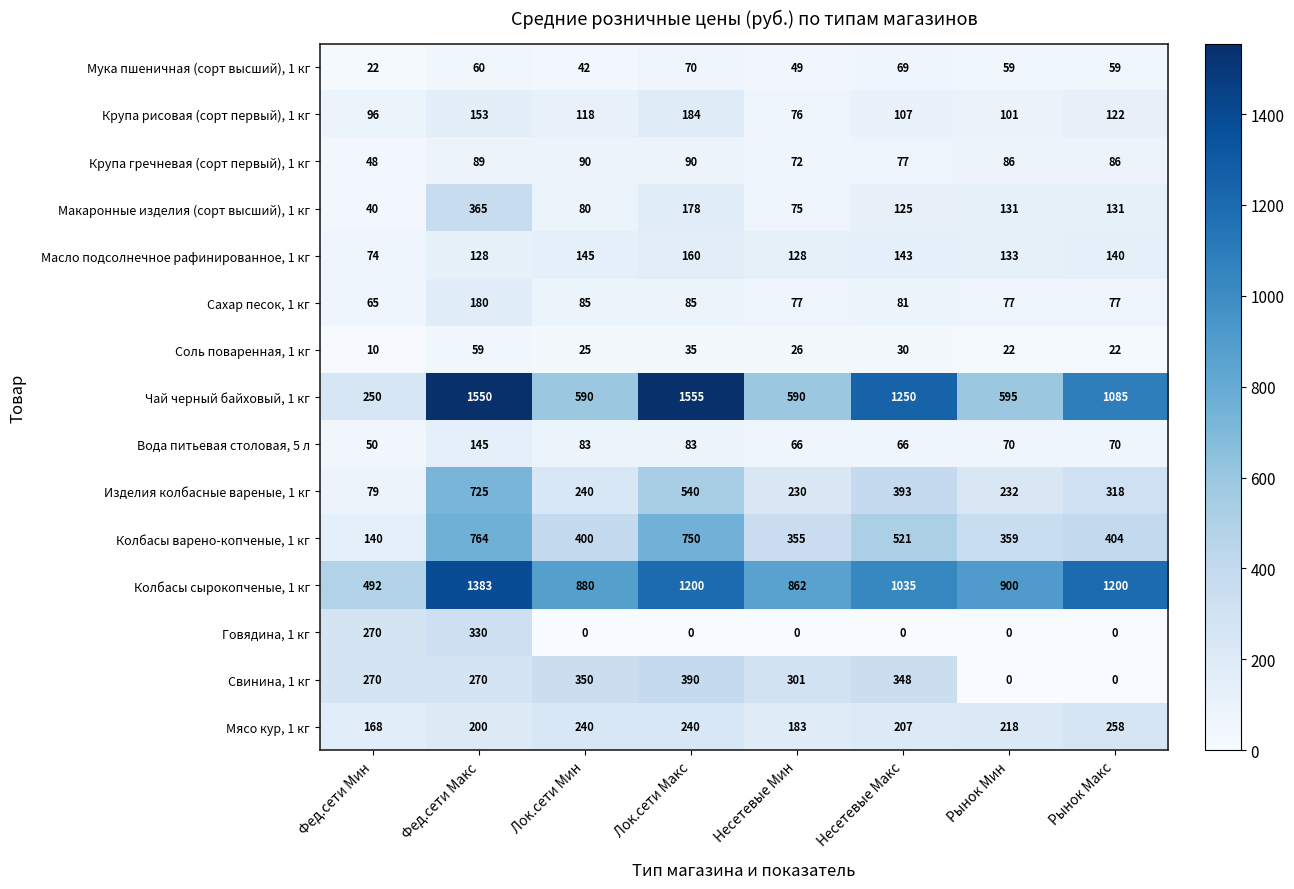

What is the sum of all Чай черный байховый, 1 кг values?

7465